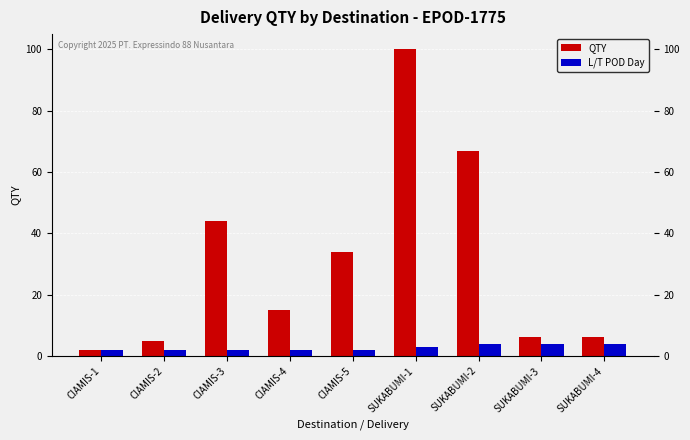

What is the sum of the L/T POD Day values at CIAMIS-4 and CIAMIS-3?

4